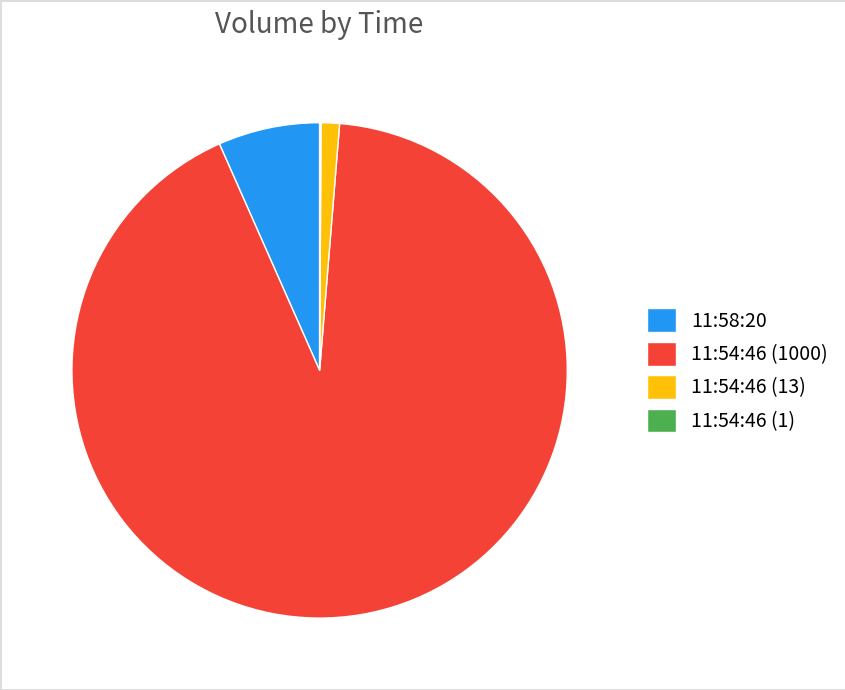

Is 11:54:46 (1000) the majority of the pie?

Yes